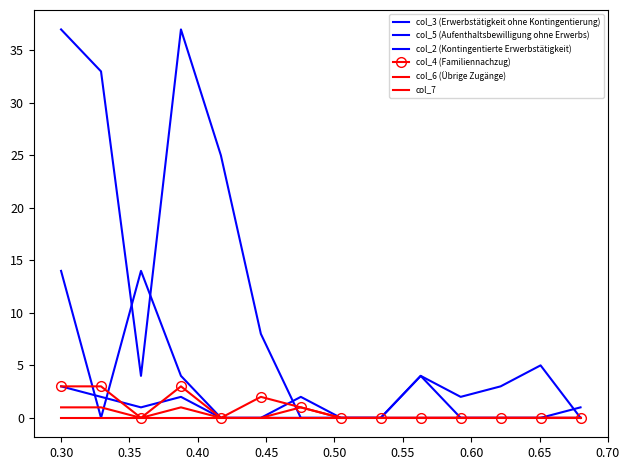

True or false: col_6 (Übrige Zugänge) has more than 0 interior local peaks.

True